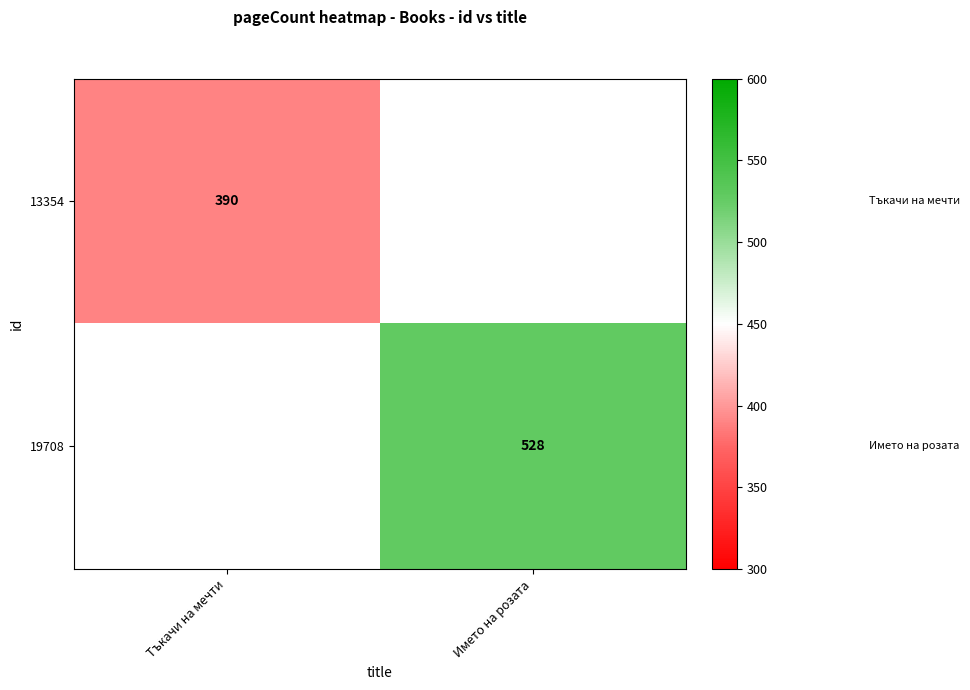

Which category has the highest value across all series?

Името на розата